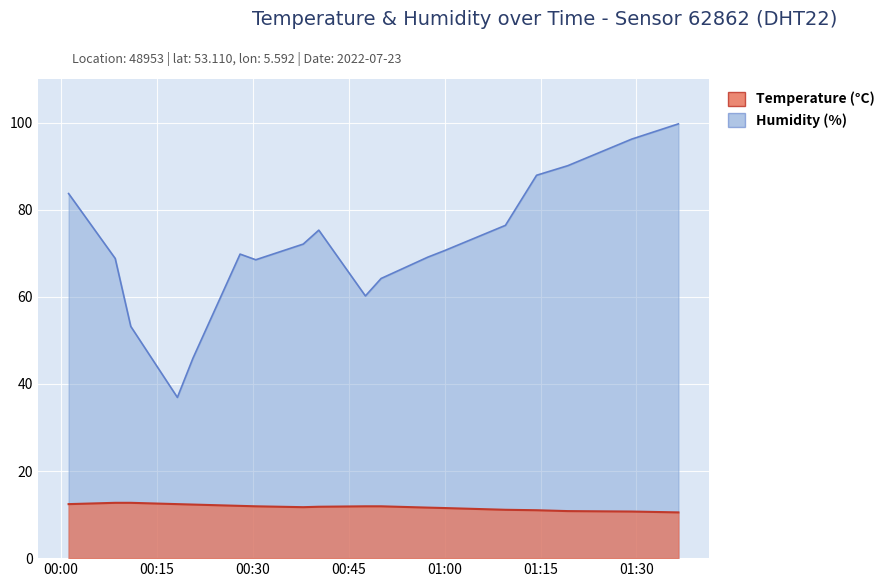

How many data points does each series have?

18